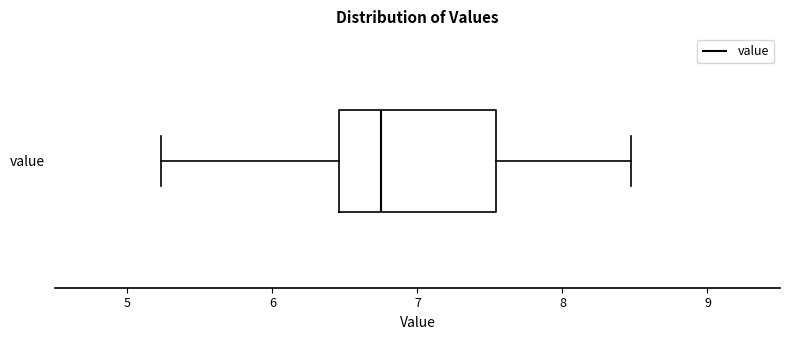

Transcribe this box plot: give where the median line is, the range the box spans, and where the two whiskers end, as read against the x-axis. The values are not printed on the chart, so give them approximately, as read against the axis.

median 6.8, box 6.5 to 7.5, whiskers 5.2 to 8.5